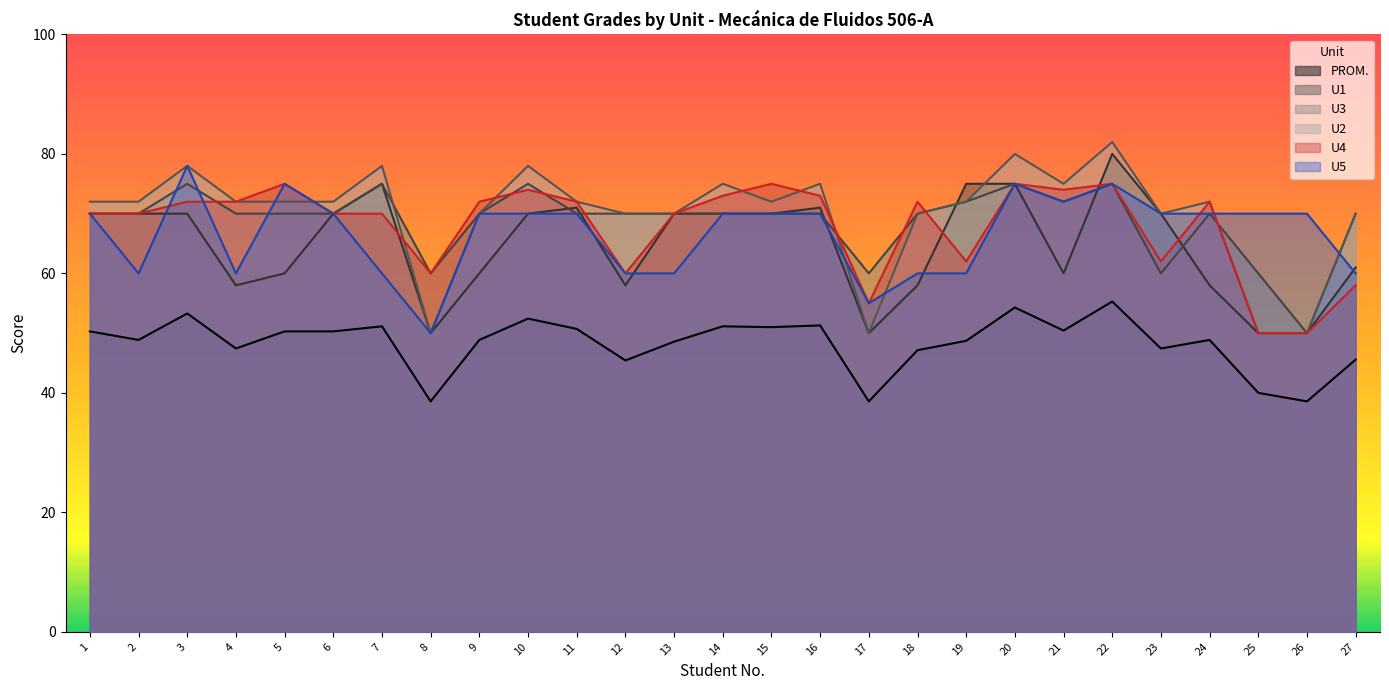

What is the sum of all U5 values?

1800.0